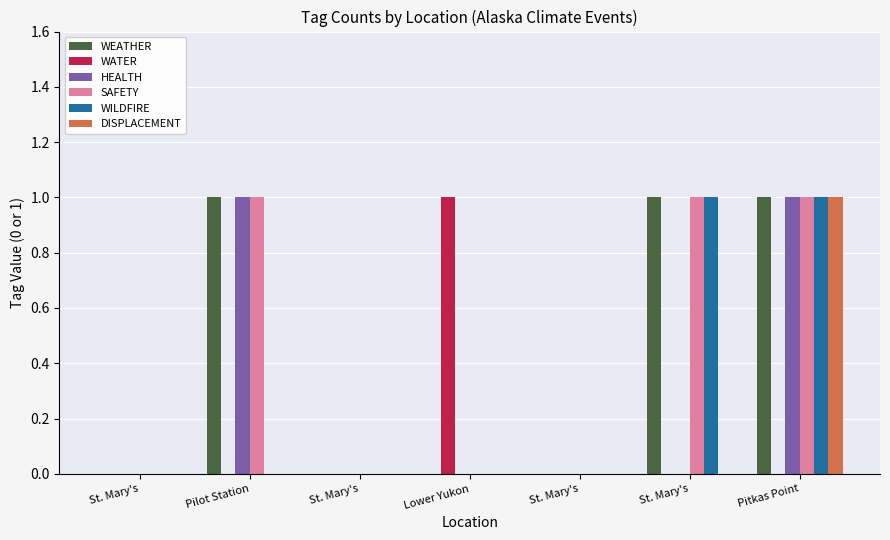

Reading left to right, transcribe all the data shown in this chart.

WEATHER: 0	1	0	0	0	1	1
WATER: 0	0	0	1	0	0	0
HEALTH: 0	1	0	0	0	0	1
SAFETY: 0	1	0	0	0	1	1
WILDFIRE: 0	0	0	0	0	1	1
DISPLACEMENT: 0	0	0	0	0	0	1